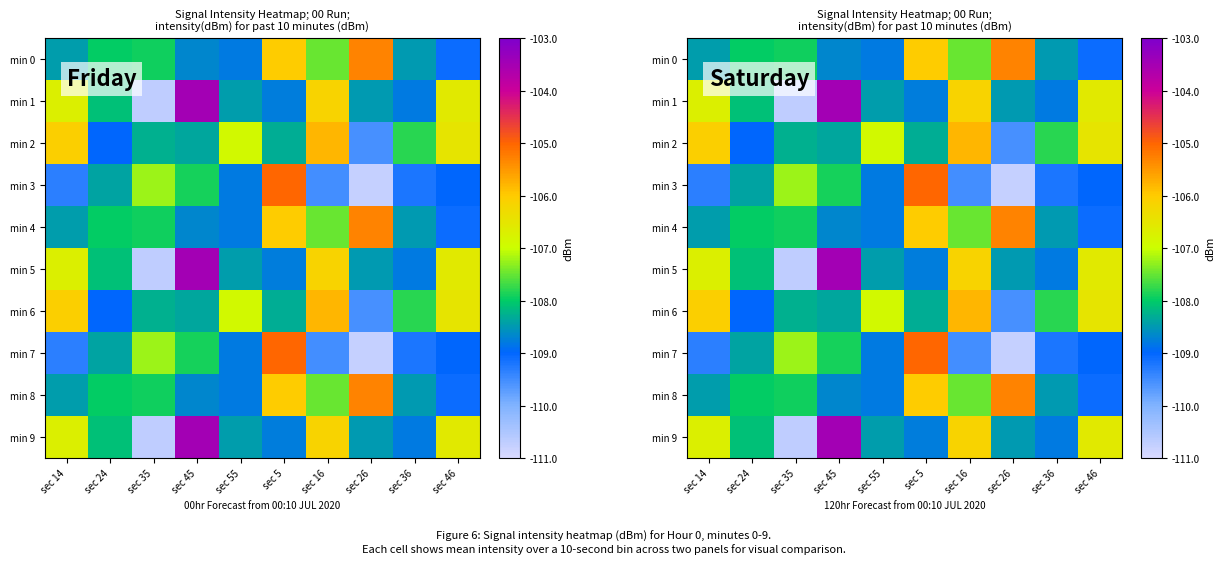

What is the difference between the second highest and second lowest values in the min 3 series?

2.3